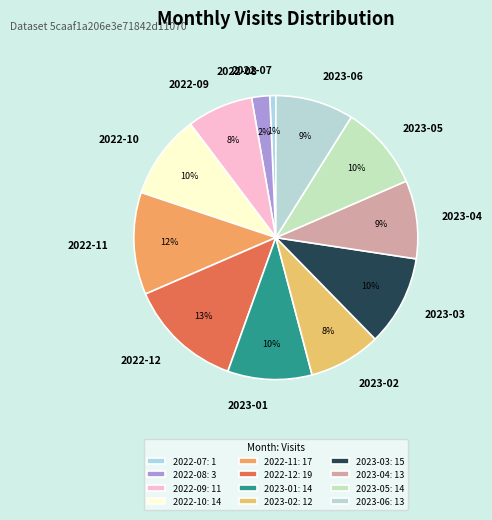

Which has a higher value, 2023-04 or 2022-08?

2023-04